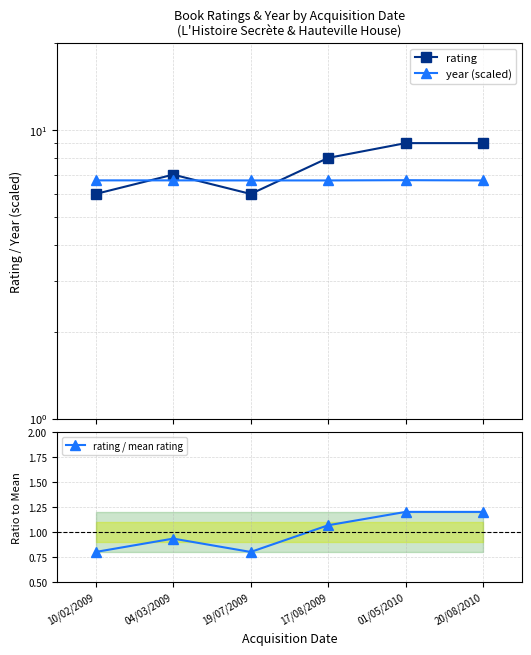

Which series has the largest range (max minus min)?

rating